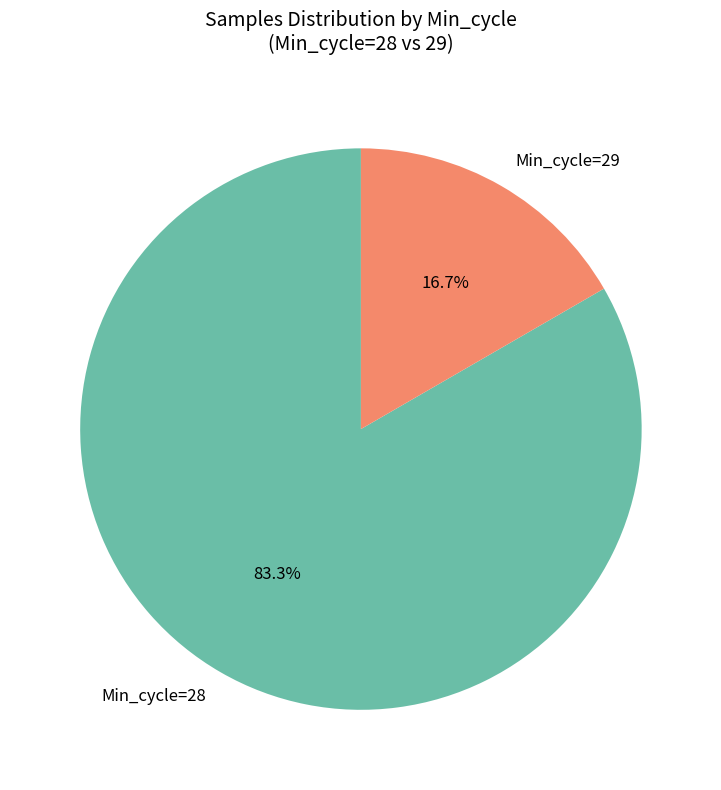

What is the majority slice?

Min_cycle=28